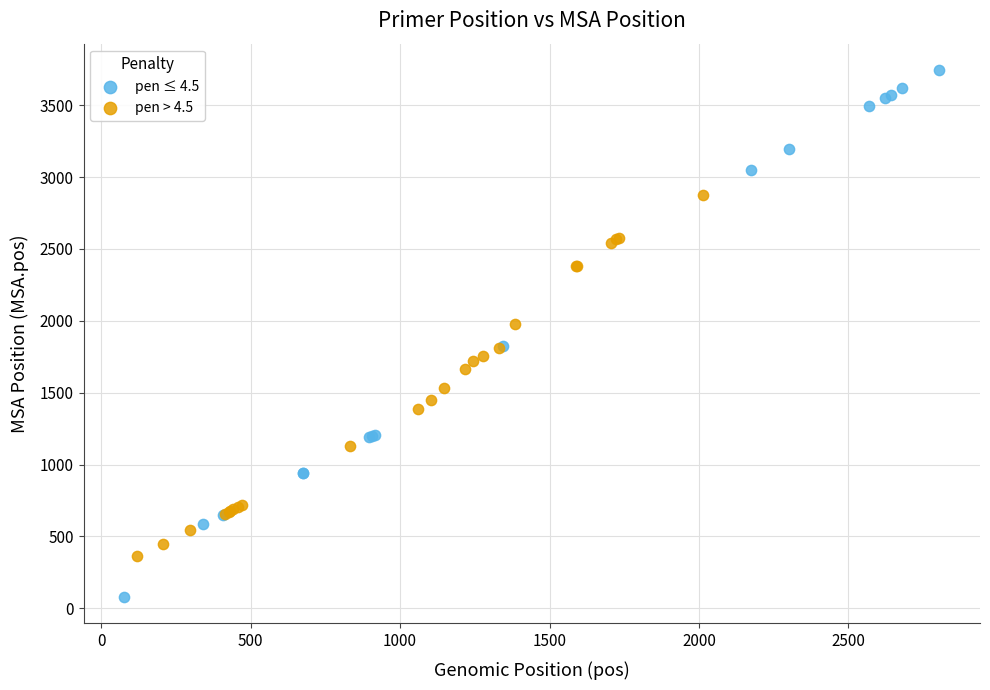

Which series has the largest Y range (max minus min)?

pen ≤ 4.5